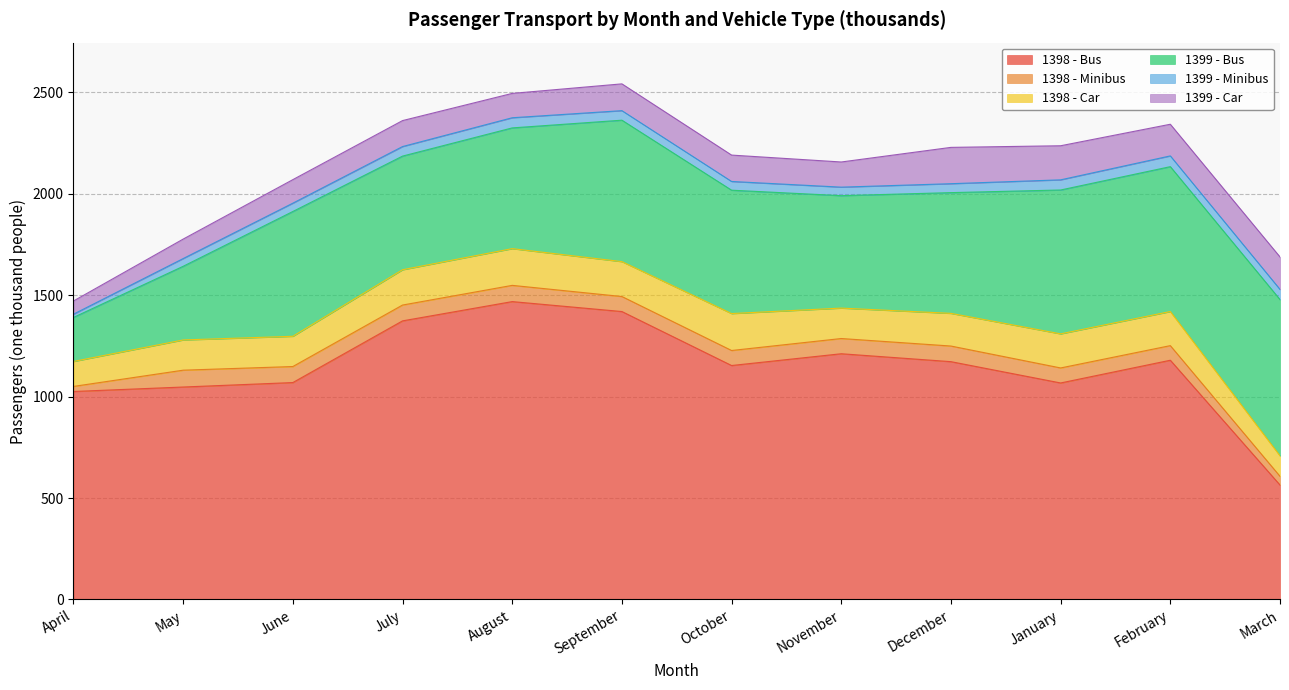

True or false: 1398 - Car has a value of 137 at March.

False